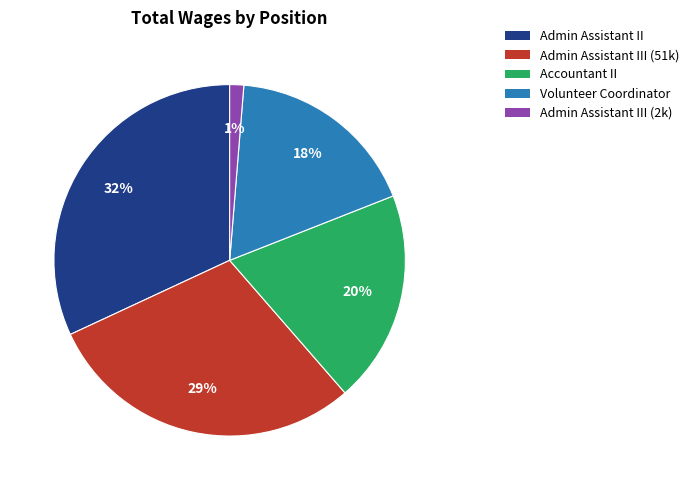

Is there a majority slice in this chart?

No